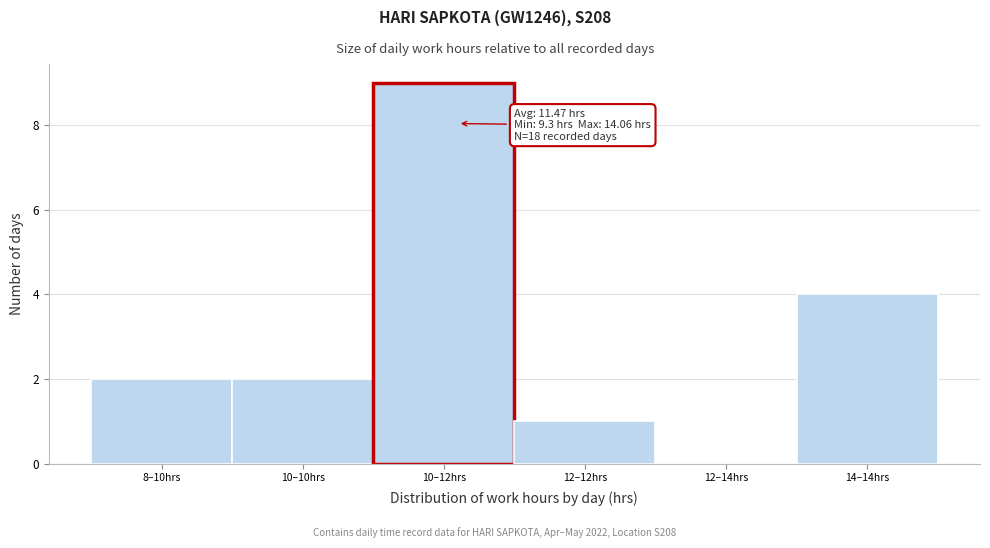

Reading right to left, list all the values displayed in this chart.

14–14hrs=4	12–14hrs=0	12–12hrs=1	10–12hrs=9	10–10hrs=2	8–10hrs=2